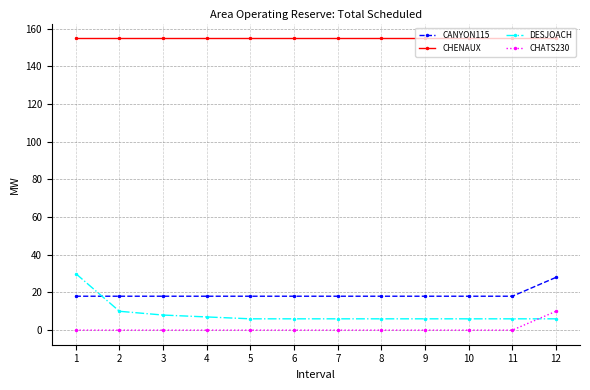

What is the maximum value for CHENAUX?

155